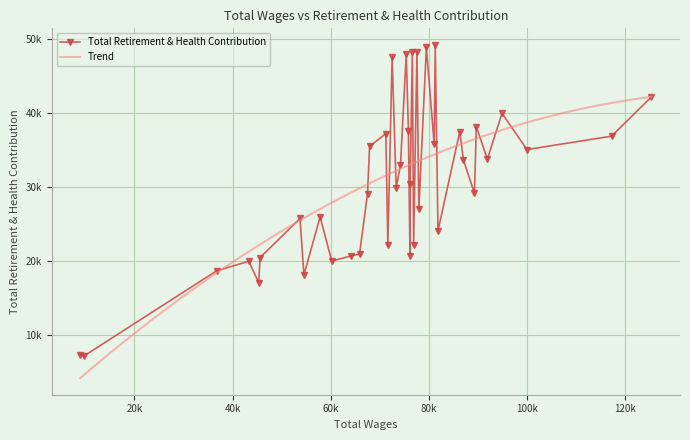

Where is the data nearest to the value 28219?

27